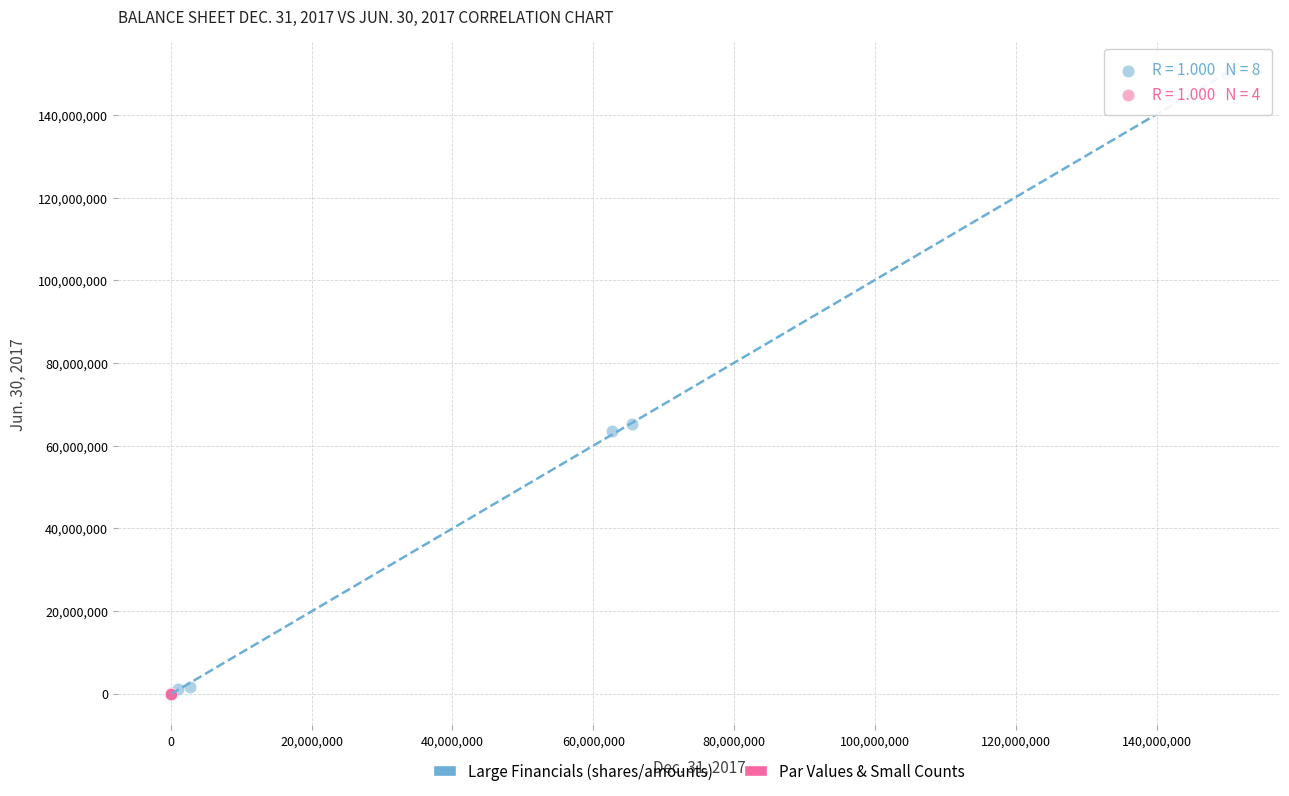

Which series contains the highest Y value?

Large Financials (shares/amounts)